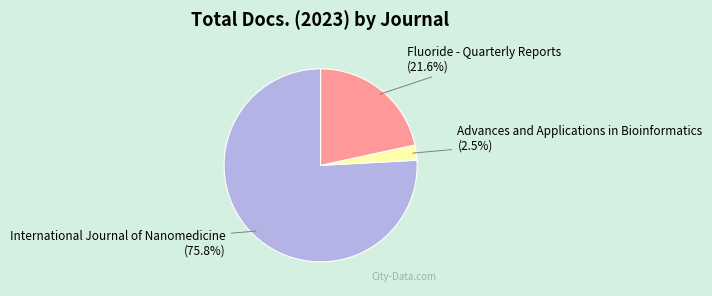

Which has a higher value, Fluoride - Quarterly Reports or International Journal of Nanomedicine?

International Journal of Nanomedicine